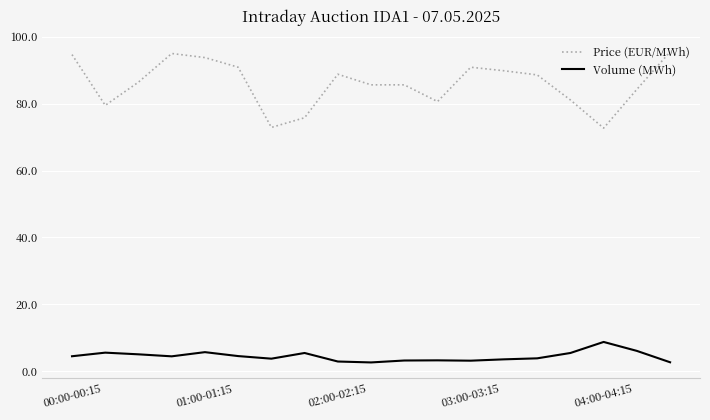

Which series has the largest range (max minus min)?

Price (EUR/MWh)